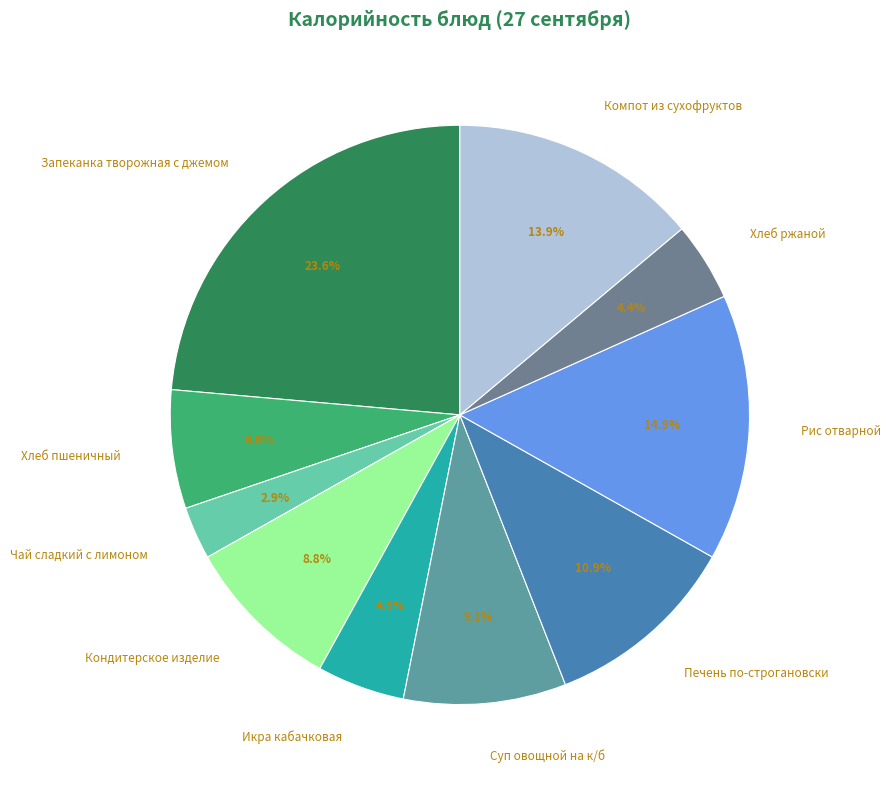

To the nearest percent, what portion does Хлеб пшеничный represent?

7%